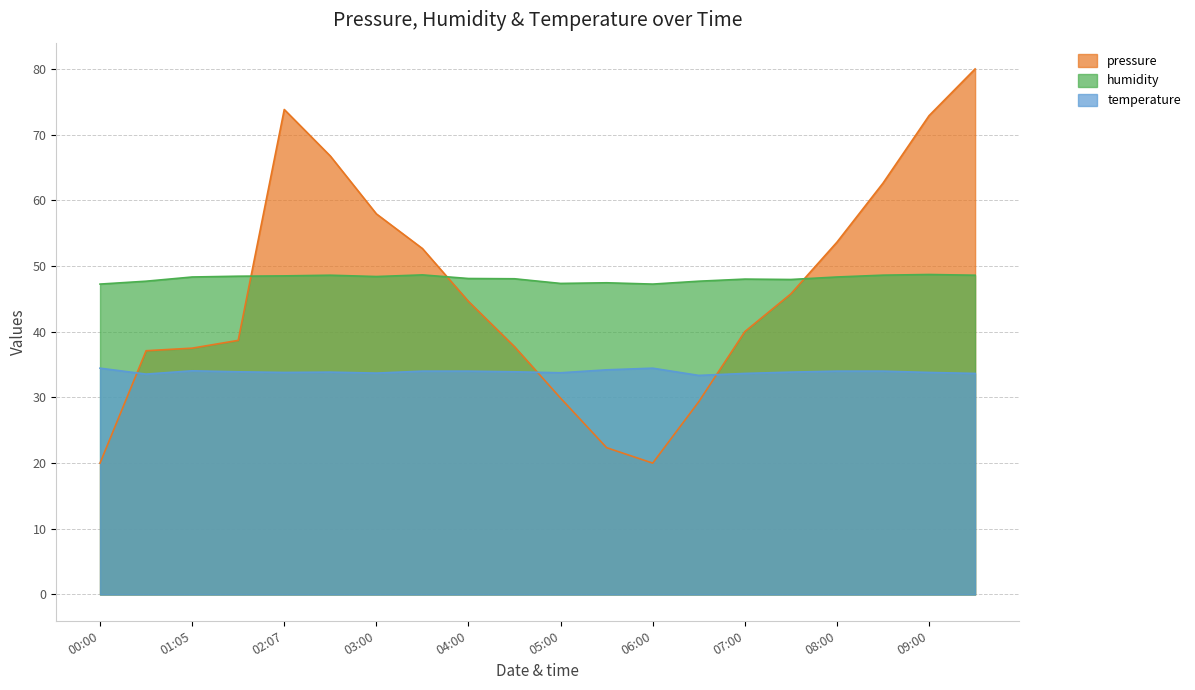

At which category is the sum across all series the highest?

09:32